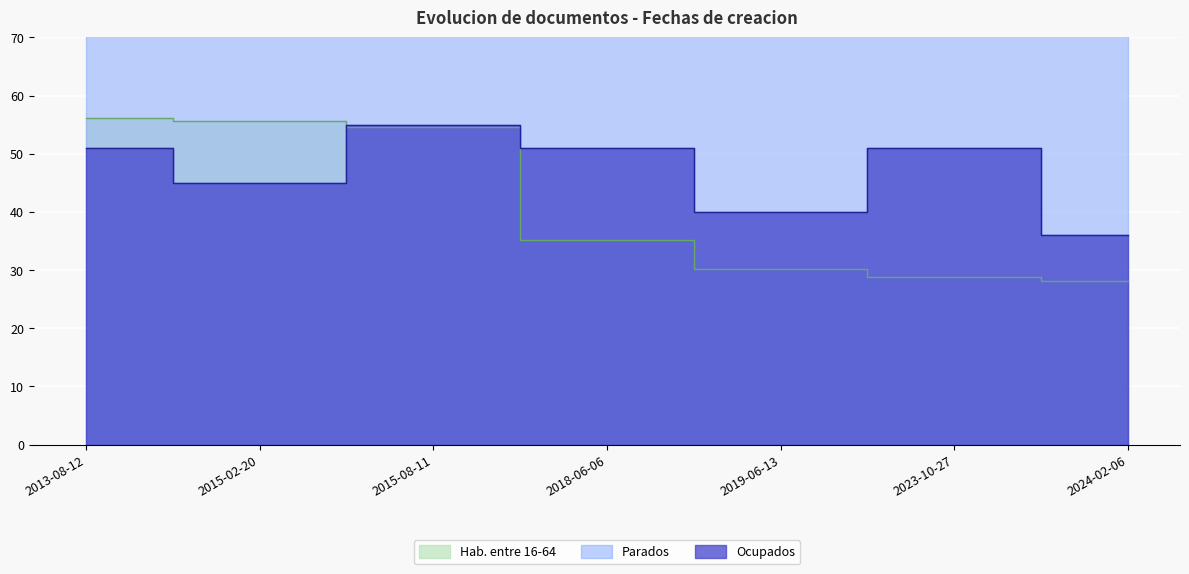

What value does the Parados series have at 2013-08-12?

426.0